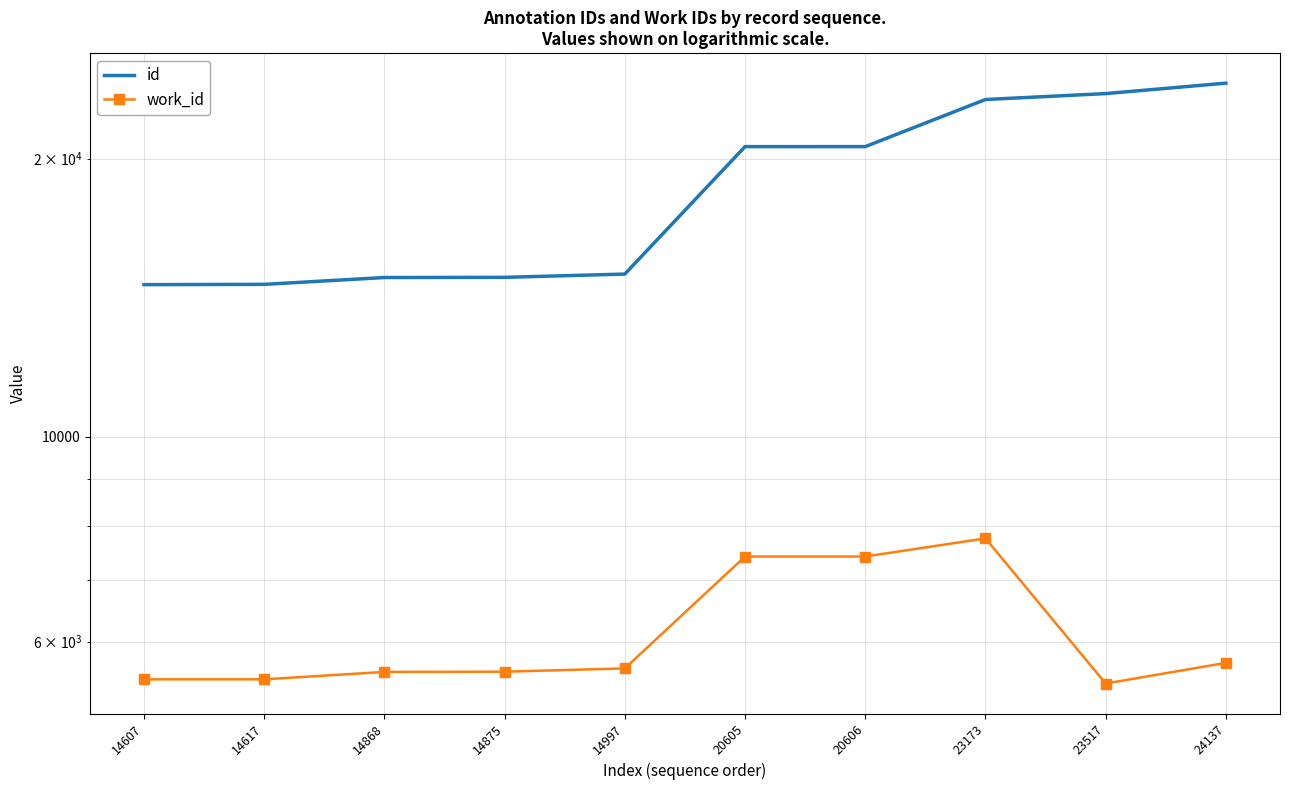

What is the difference between the work_id values at 14875 and 14617?

105